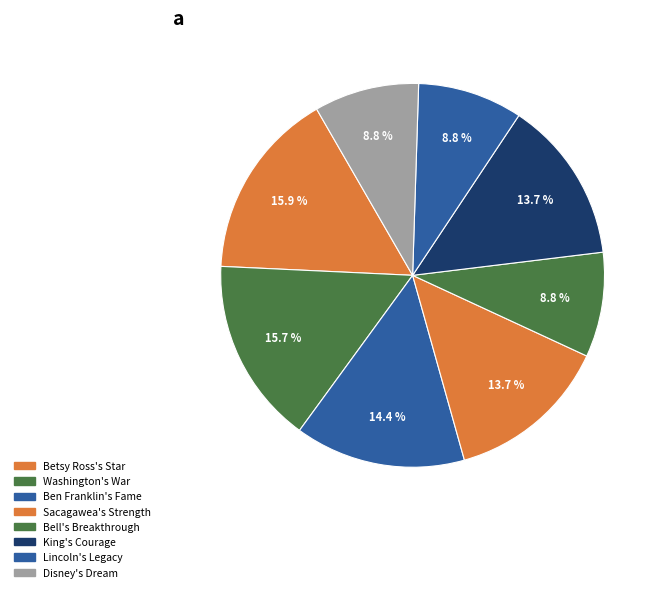

Count the number of slices in the pie.

8